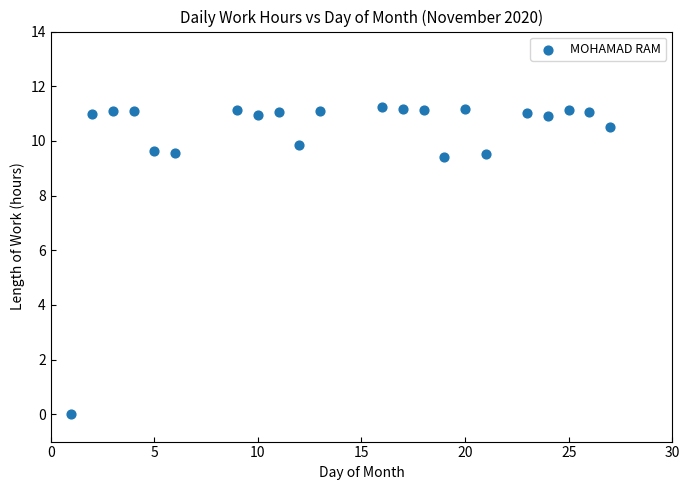

What is the range of X values (max minus min)?

26.0